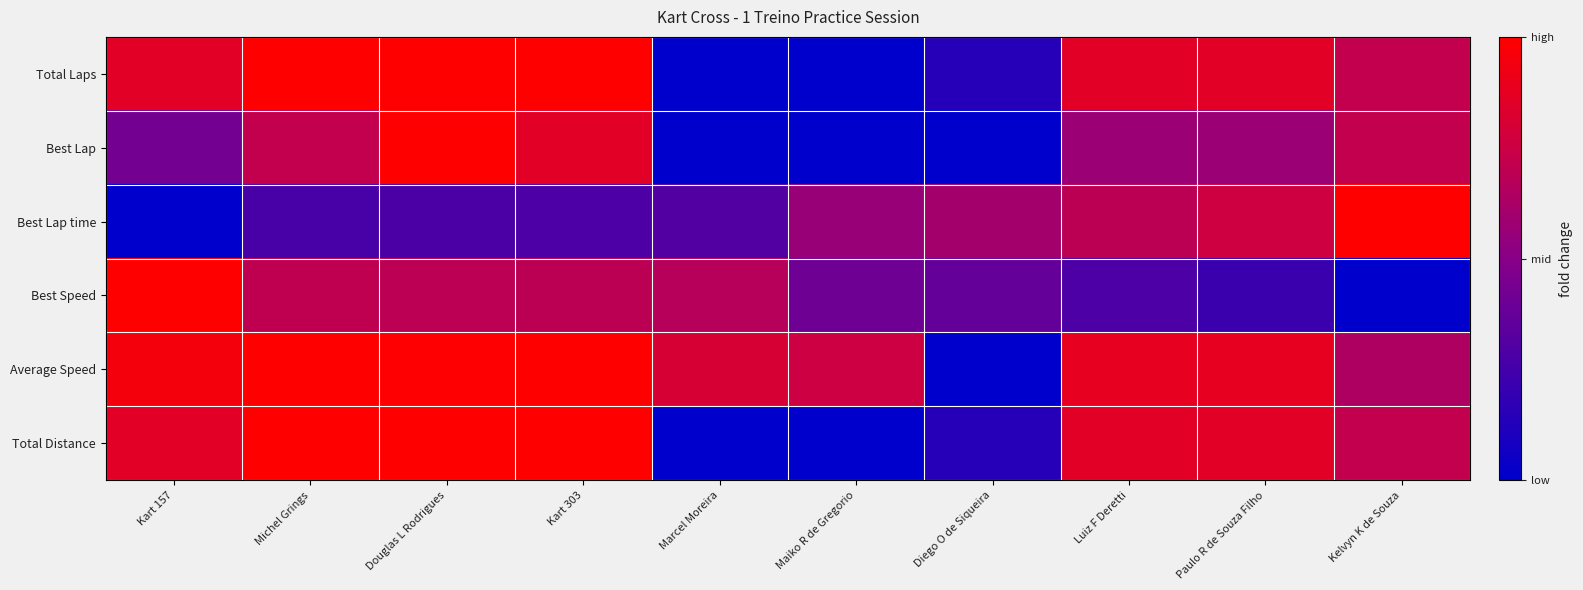

At how many categories does at least one series exceed 0?

10